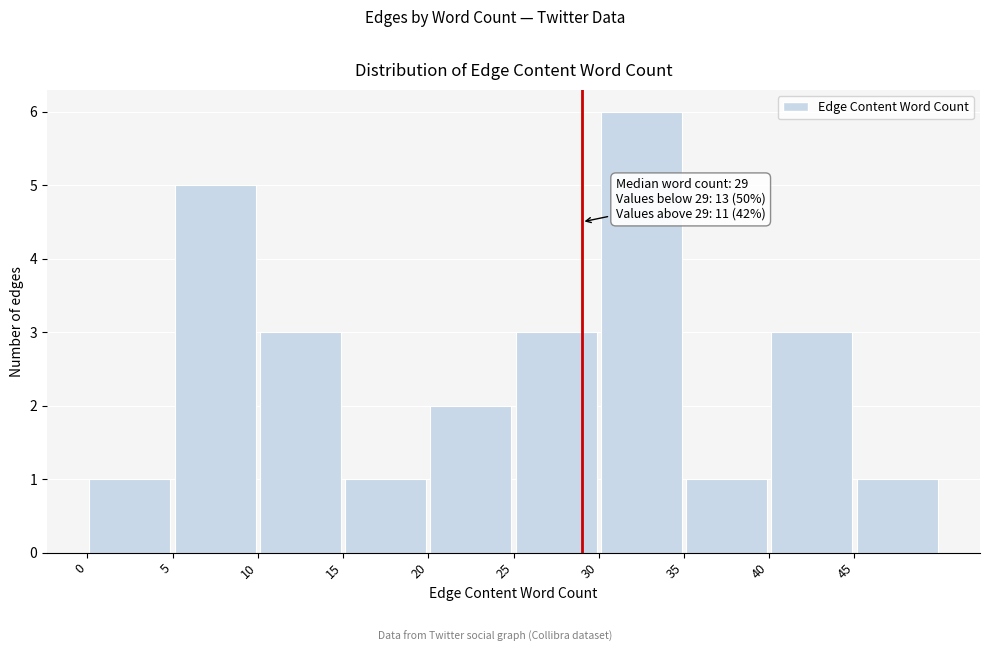

Which range on the x-axis has the tallest bar?

30 to 35